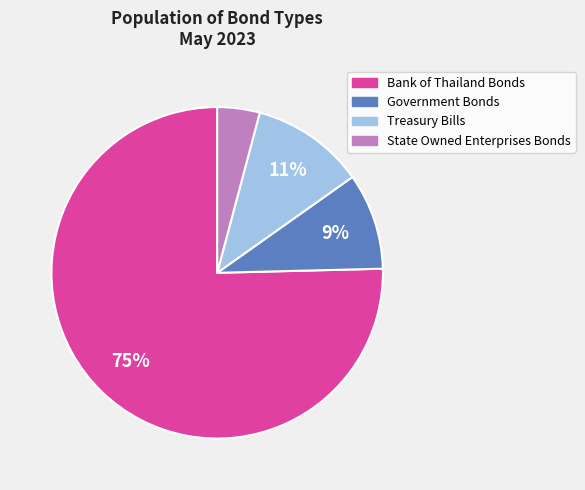

Does any single category account for the majority?

Yes